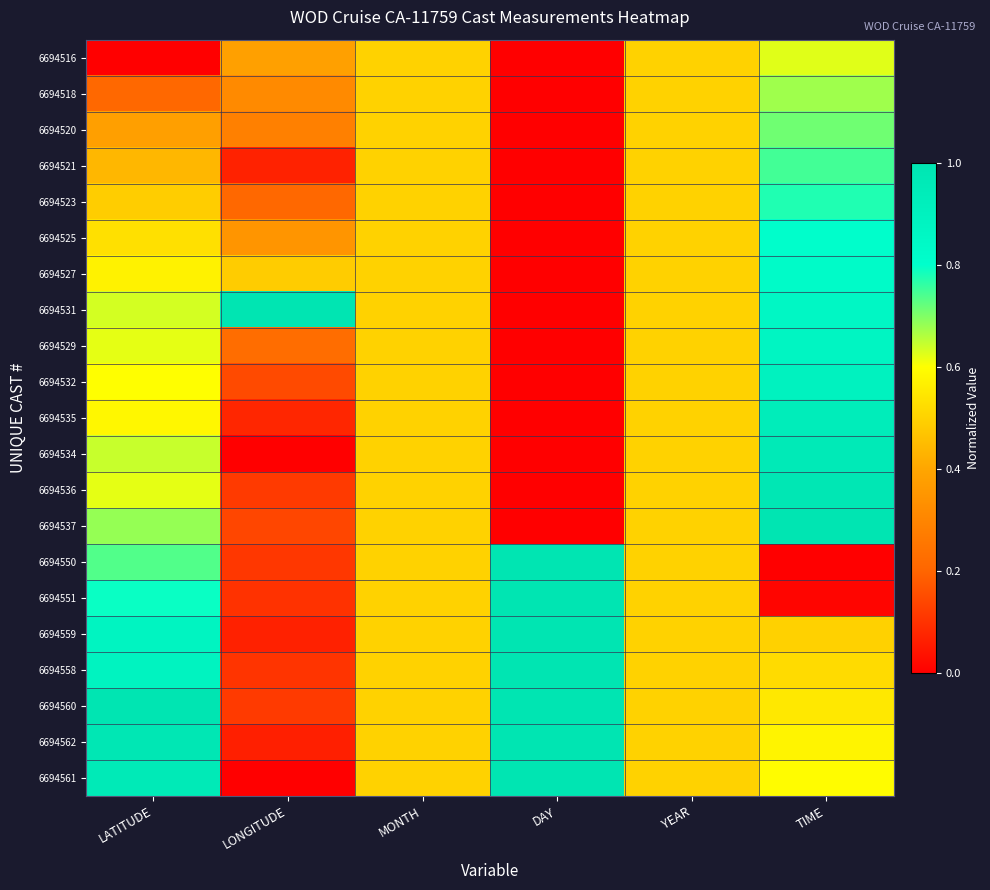

Reading left to right, list all the values displayed in this chart.

6694516: LATITUDE=0.0	LONGITUDE=0.4	MONTH=0.5	DAY=0.0	YEAR=0.5	TIME=0.6
6694518: LATITUDE=0.2	LONGITUDE=0.3	MONTH=0.5	DAY=0.0	YEAR=0.5	TIME=0.7
6694520: LATITUDE=0.4	LONGITUDE=0.3	MONTH=0.5	DAY=0.0	YEAR=0.5	TIME=0.7
6694521: LATITUDE=0.4	LONGITUDE=0.1	MONTH=0.5	DAY=0.0	YEAR=0.5	TIME=0.7
6694523: LATITUDE=0.5	LONGITUDE=0.2	MONTH=0.5	DAY=0.0	YEAR=0.5	TIME=0.8
6694525: LATITUDE=0.5	LONGITUDE=0.4	MONTH=0.5	DAY=0.0	YEAR=0.5	TIME=0.8
6694527: LATITUDE=0.6	LONGITUDE=0.5	MONTH=0.5	DAY=0.0	YEAR=0.5	TIME=0.8
6694531: LATITUDE=0.6	LONGITUDE=1.0	MONTH=0.5	DAY=0.0	YEAR=0.5	TIME=0.9
6694529: LATITUDE=0.6	LONGITUDE=0.2	MONTH=0.5	DAY=0.0	YEAR=0.5	TIME=0.9
6694532: LATITUDE=0.6	LONGITUDE=0.1	MONTH=0.5	DAY=0.0	YEAR=0.5	TIME=0.9
6694535: LATITUDE=0.6	LONGITUDE=0.1	MONTH=0.5	DAY=0.0	YEAR=0.5	TIME=0.9
6694534: LATITUDE=0.6	LONGITUDE=0.0	MONTH=0.5	DAY=0.0	YEAR=0.5	TIME=1.0
6694536: LATITUDE=0.6	LONGITUDE=0.1	MONTH=0.5	DAY=0.0	YEAR=0.5	TIME=1.0
6694537: LATITUDE=0.7	LONGITUDE=0.1	MONTH=0.5	DAY=0.0	YEAR=0.5	TIME=1.0
6694550: LATITUDE=0.7	LONGITUDE=0.1	MONTH=0.5	DAY=1.0	YEAR=0.5	TIME=0.0
6694551: LATITUDE=0.8	LONGITUDE=0.1	MONTH=0.5	DAY=1.0	YEAR=0.5	TIME=0.0
6694559: LATITUDE=0.9	LONGITUDE=0.1	MONTH=0.5	DAY=1.0	YEAR=0.5	TIME=0.5
6694558: LATITUDE=0.9	LONGITUDE=0.1	MONTH=0.5	DAY=1.0	YEAR=0.5	TIME=0.5
6694560: LATITUDE=1.0	LONGITUDE=0.1	MONTH=0.5	DAY=1.0	YEAR=0.5	TIME=0.5
6694562: LATITUDE=1.0	LONGITUDE=0.1	MONTH=0.5	DAY=1.0	YEAR=0.5	TIME=0.6
6694561: LATITUDE=1.0	LONGITUDE=0.0	MONTH=0.5	DAY=1.0	YEAR=0.5	TIME=0.6